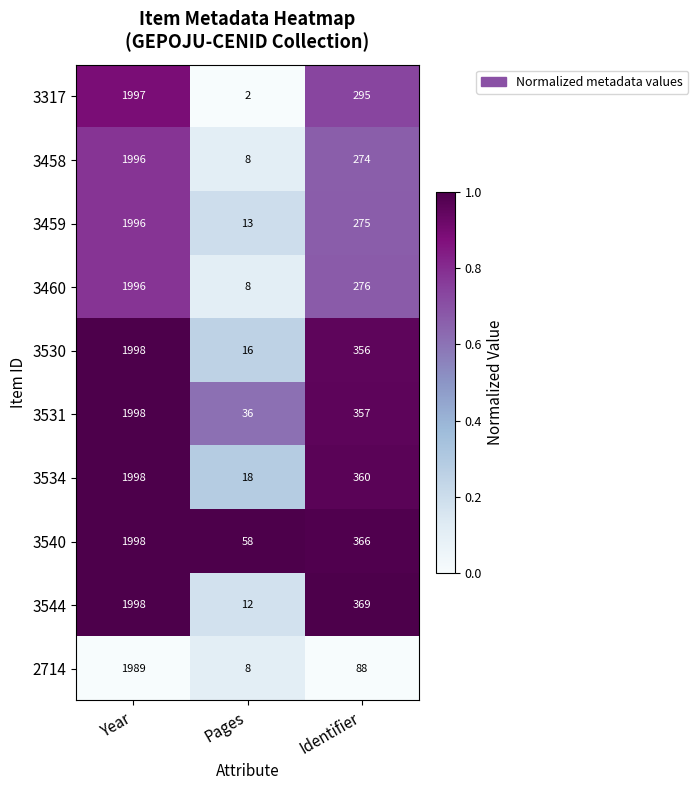

Reading right to left, what are all the values shown in this chart?

3317: Identifier=295	Pages=2	Year=1997
3458: Identifier=274	Pages=8	Year=1996
3459: Identifier=275	Pages=13	Year=1996
3460: Identifier=276	Pages=8	Year=1996
3530: Identifier=356	Pages=16	Year=1998
3531: Identifier=357	Pages=36	Year=1998
3534: Identifier=360	Pages=18	Year=1998
3540: Identifier=366	Pages=58	Year=1998
3544: Identifier=369	Pages=12	Year=1998
2714: Identifier=88	Pages=8	Year=1989